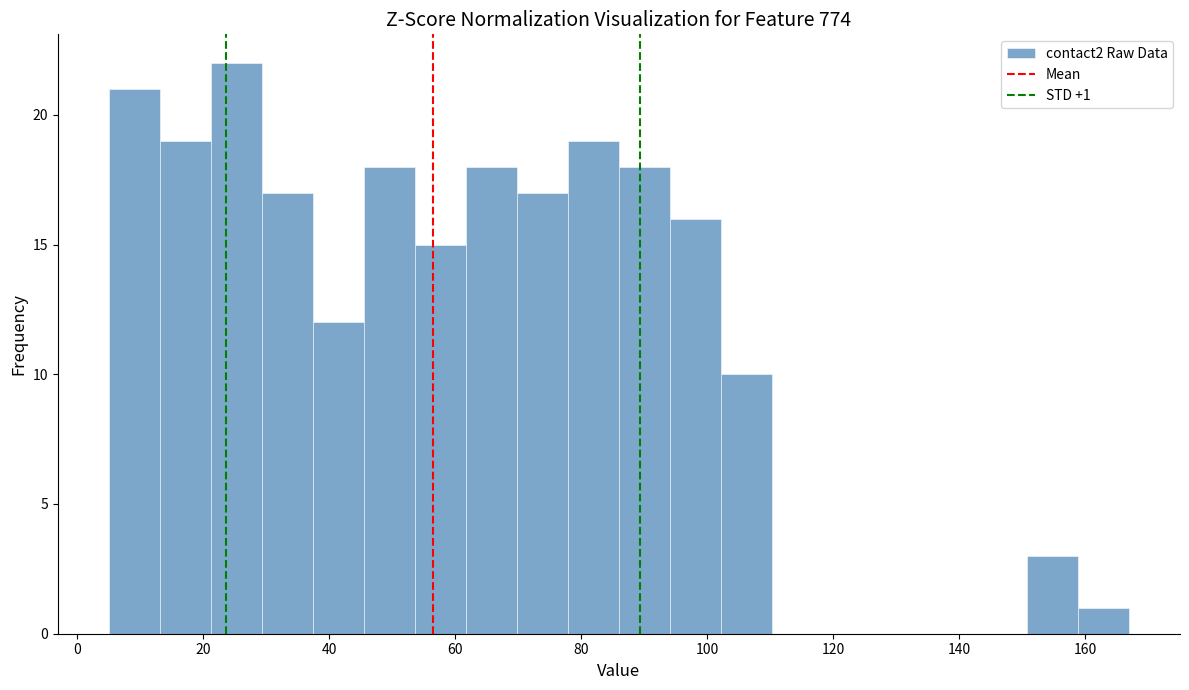

Over which range of the x-axis is the bar tallest?

22 to 30